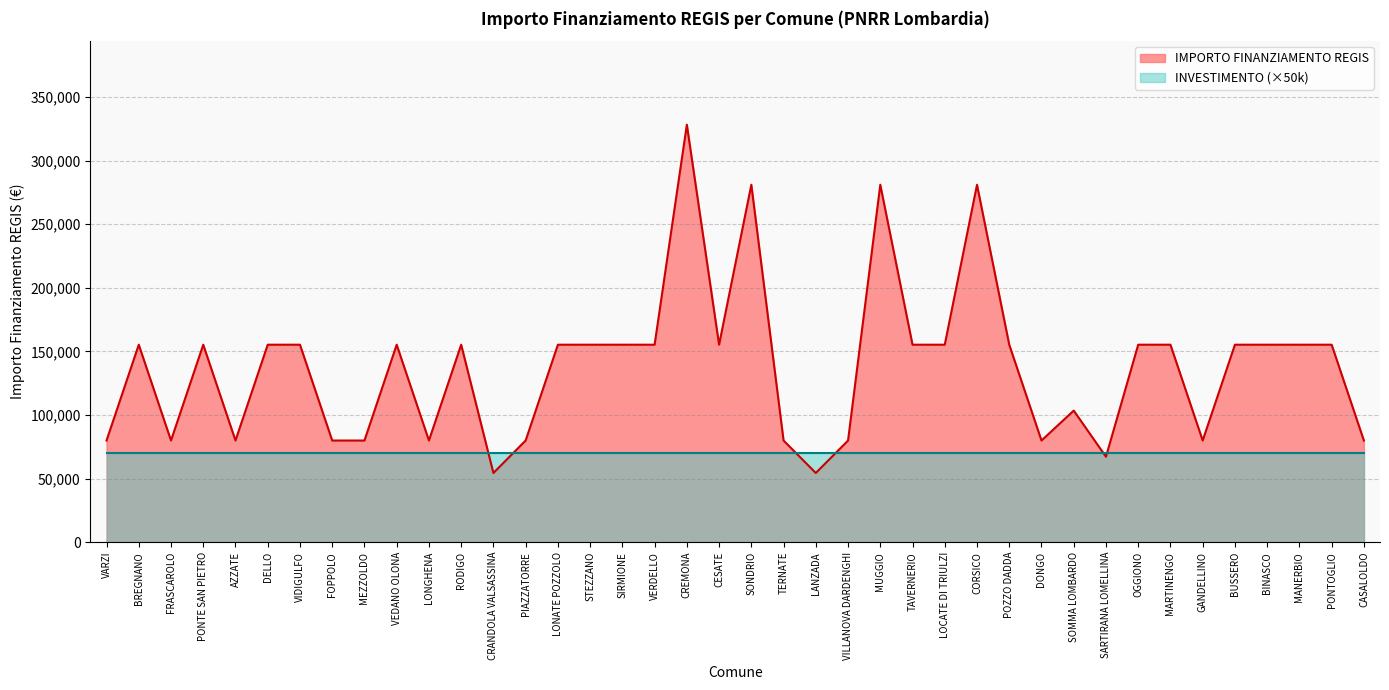

At which label does the data first exceed 155234?

CREMONA